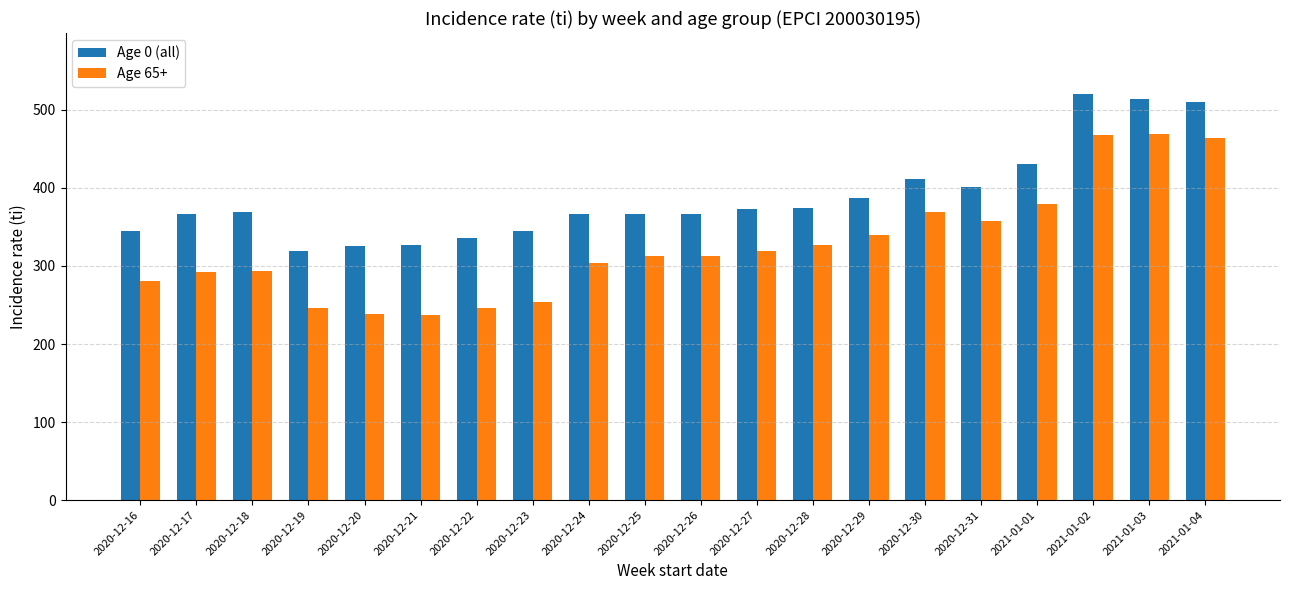

What is the difference between the highest and lowest values at 2021-01-01?

50.7